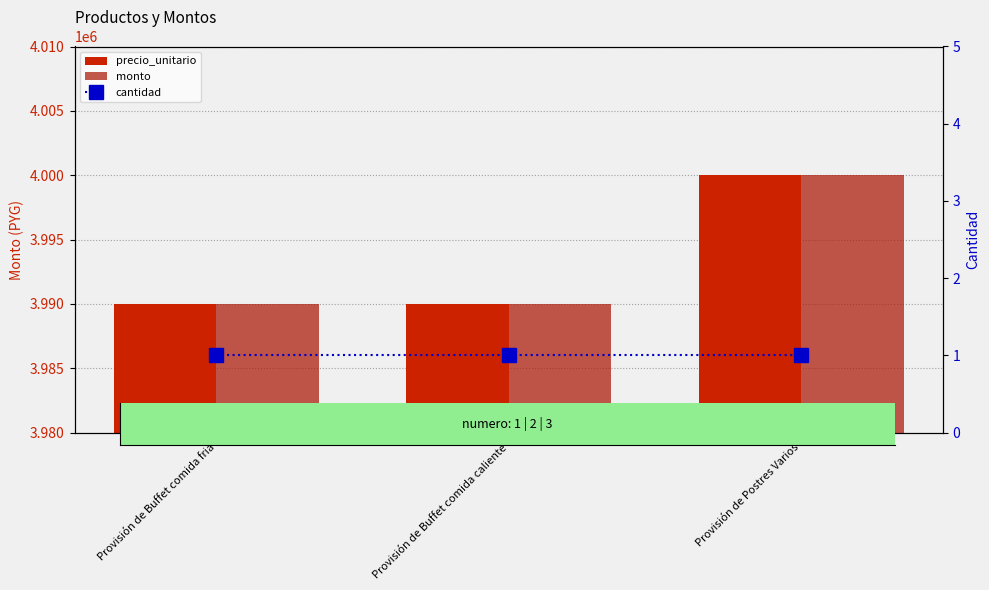

What is the label of the 3rd bar from the left?

Provisión de Postres Varios